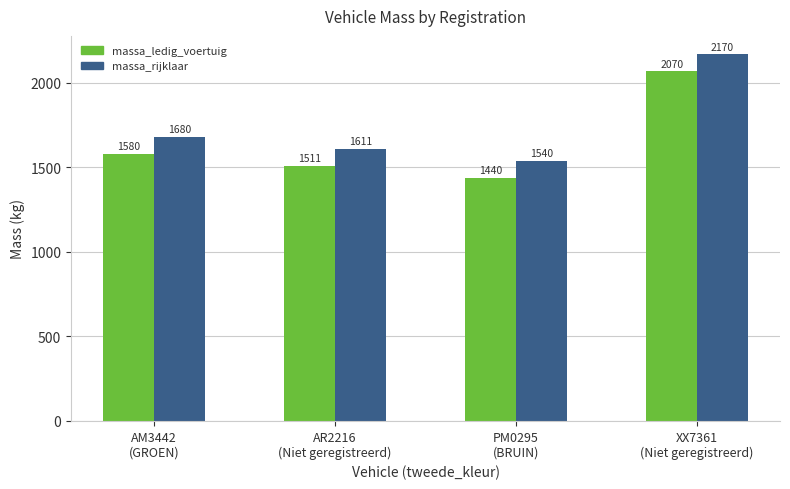

Rank the series at AR2216
(Niet geregistreerd) from highest to lowest value.

massa_rijklaar, massa_ledig_voertuig